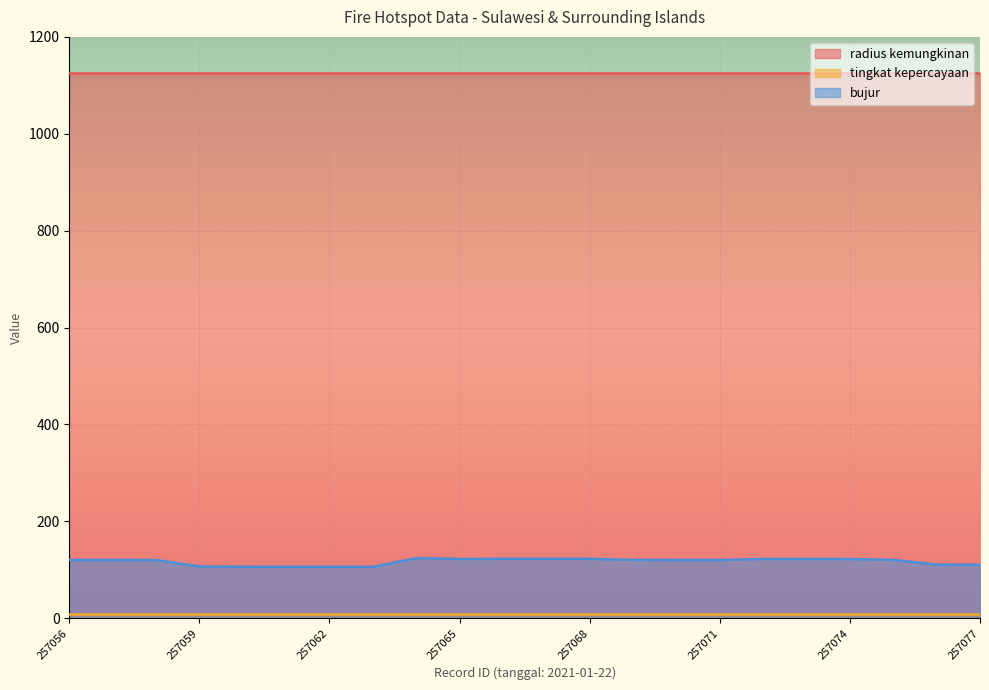

Reading left to right, list all the values displayed in this chart.

radius kemungkinan: 1125.0	1125.0	1125.0	1125.0	1125.0	1125.0	1125.0	1125.0	1125.0	1125.0	1125.0	1125.0	1125.0	1125.0	1125.0	1125.0	1125.0	1125.0	1125.0	1125.0	1125.0	1125.0
tingkat kepercayaan: 8.0	8.0	8.0	8.0	8.0	8.0	8.0	8.0	8.0	8.0	8.0	8.0	8.0	8.0	8.0	8.0	8.0	8.0	8.0	8.0	8.0	8.0
bujur: 120.0	120.0	119.9	106.7	106.0	105.9	105.9	105.8	123.9	122.2	122.4	122.4	122.4	120.2	120.0	120.0	122.2	122.2	122.0	120.3	110.4	110.2